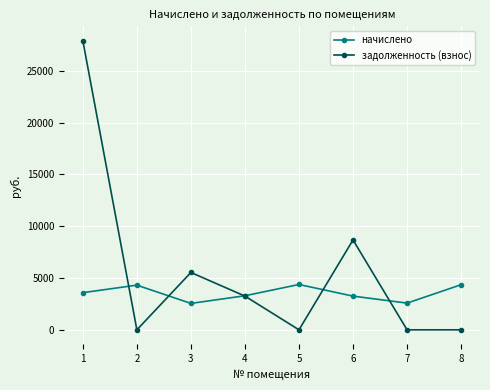

How many intersections are there between задолженность (взнос) and начислено?

5